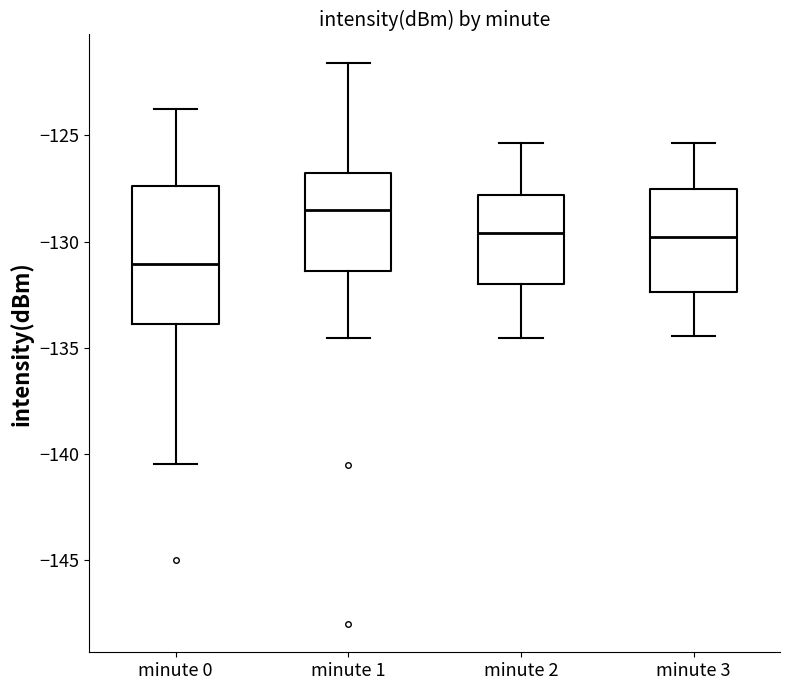

Reading left to right, transcribe this box plot: for each box, give where its median line is, the range the box spans, and where its two whiskers end, as read against the y-axis. The values are not printed on the chart, so give them approximately, as read against the axis.

minute 0: median -131.0, box -134.0 to -127.5, whiskers -140.5 to -123.5
minute 1: median -128.5, box -131.5 to -127.0, whiskers -134.5 to -121.5
minute 2: median -129.5, box -132.0 to -128.0, whiskers -134.5 to -125.5
minute 3: median -130.0, box -132.5 to -127.5, whiskers -134.5 to -125.5